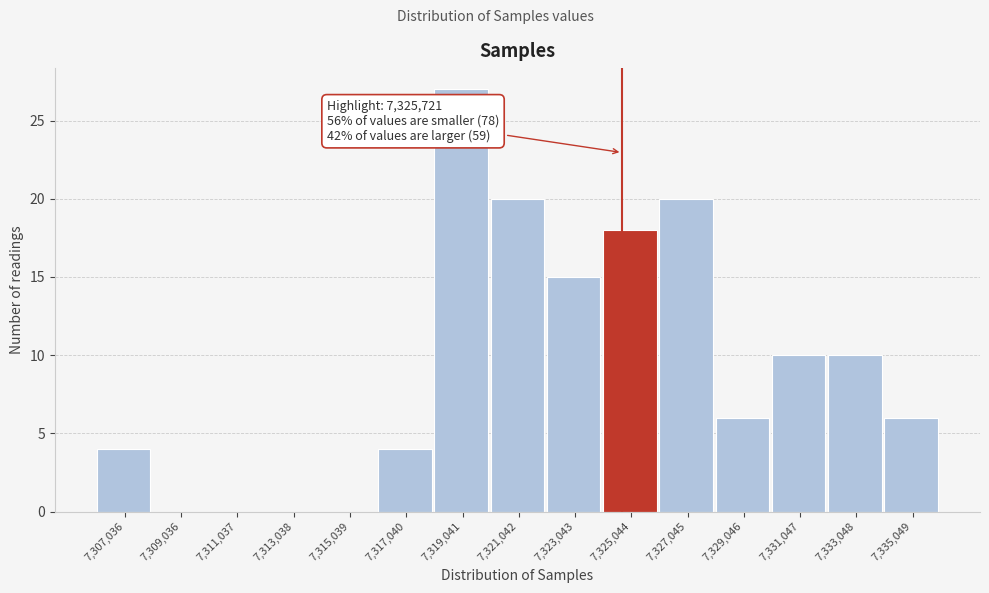

Reading left to right, extract all data points from this chart.

7,307,036=4	7,309,036=0	7,311,037=0	7,313,038=0	7,315,039=0	7,317,040=4	7,319,041=27	7,321,042=20	7,323,043=15	7,325,044=18	7,327,045=20	7,329,046=6	7,331,047=10	7,333,048=10	7,335,049=6